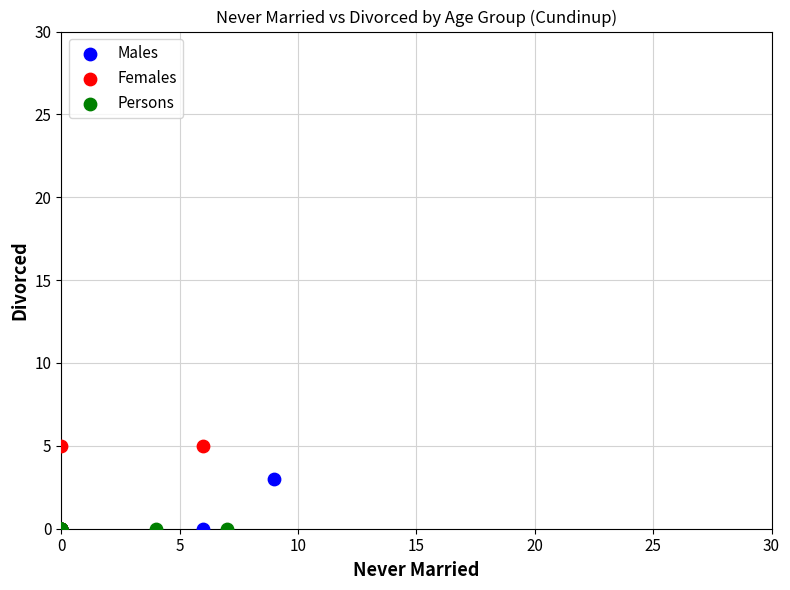

Which series reaches the maximum Y coordinate?

Females